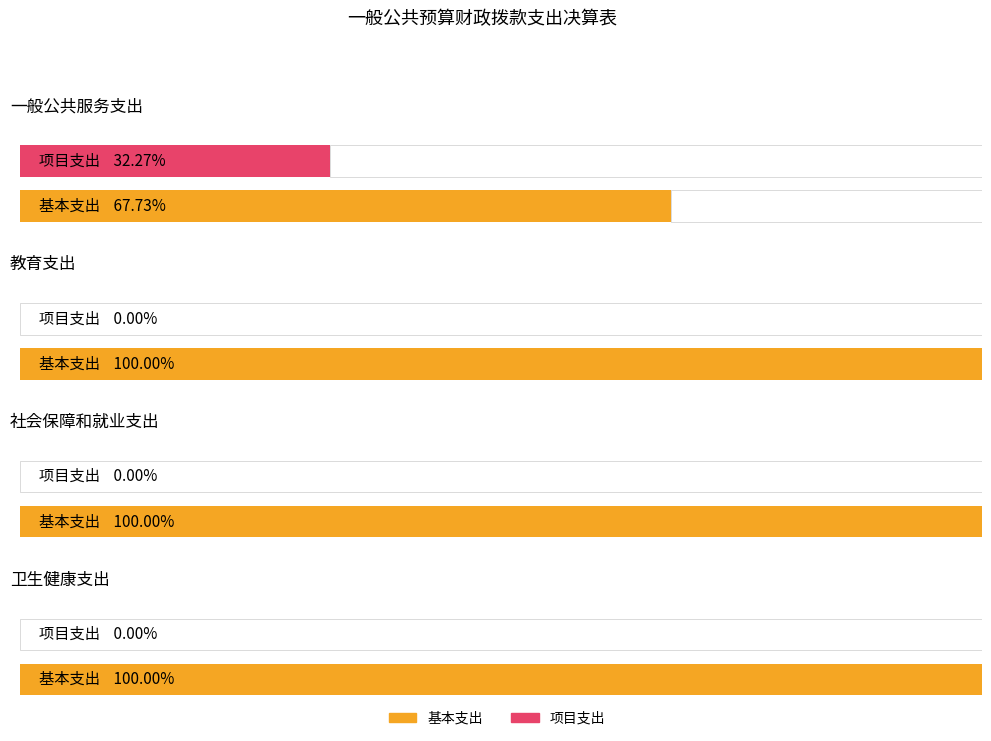

What is the label of the 2nd bar from the left?

教育支出